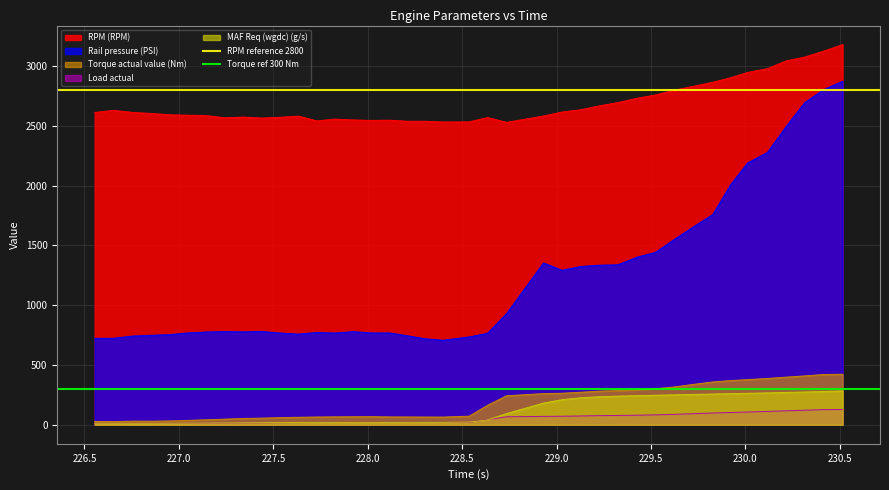

What is the highest value of the Load actual series?

127.8